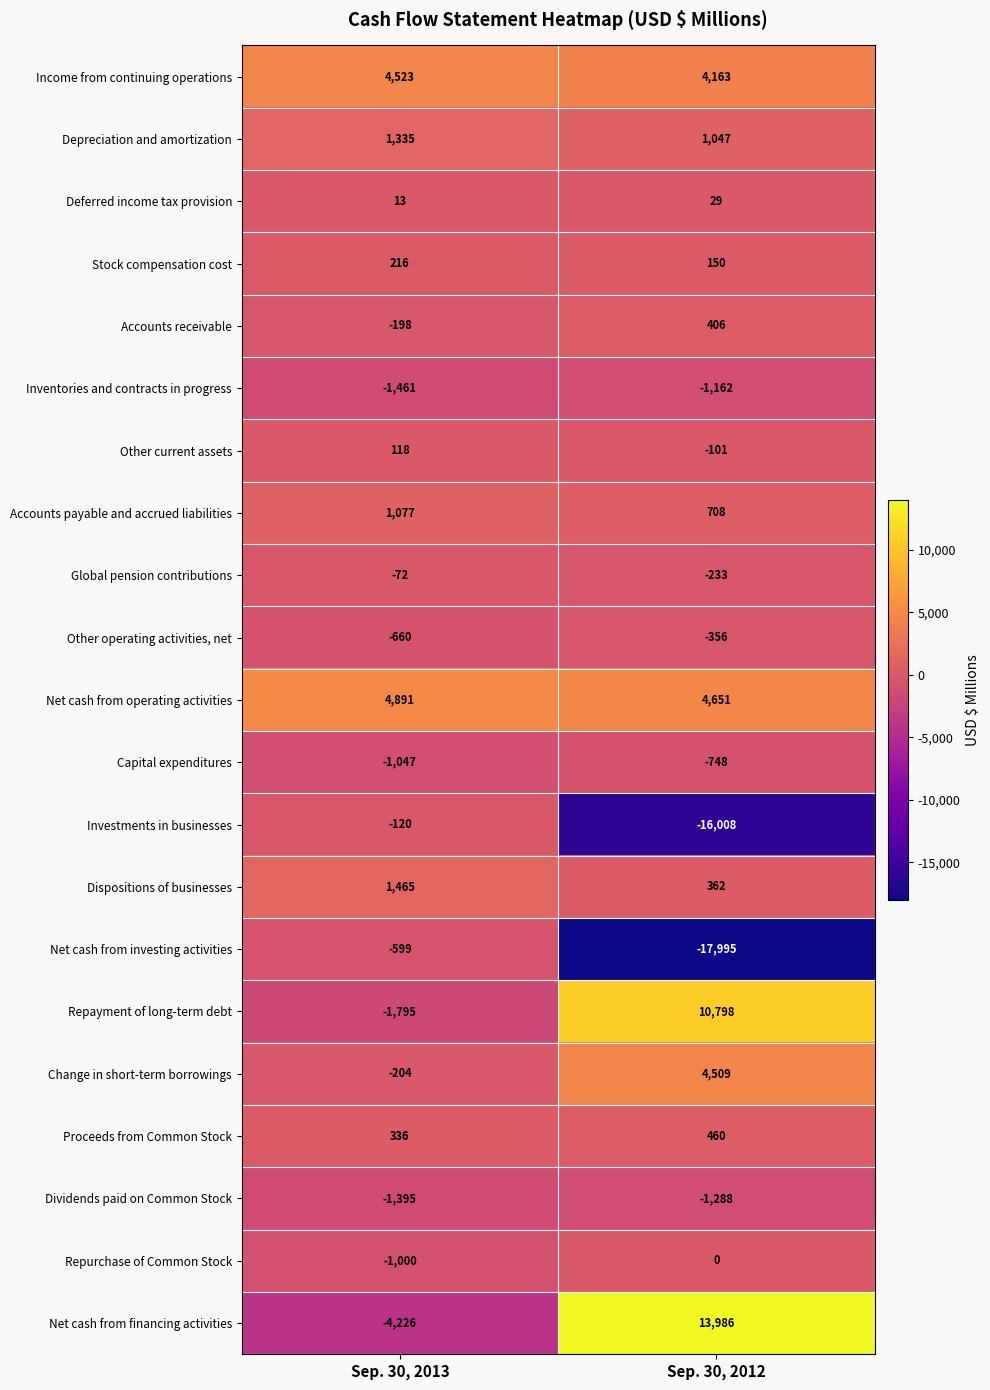

The Deferred income tax provision series shows 13 at Sep. 30, 2012. True or false?

False